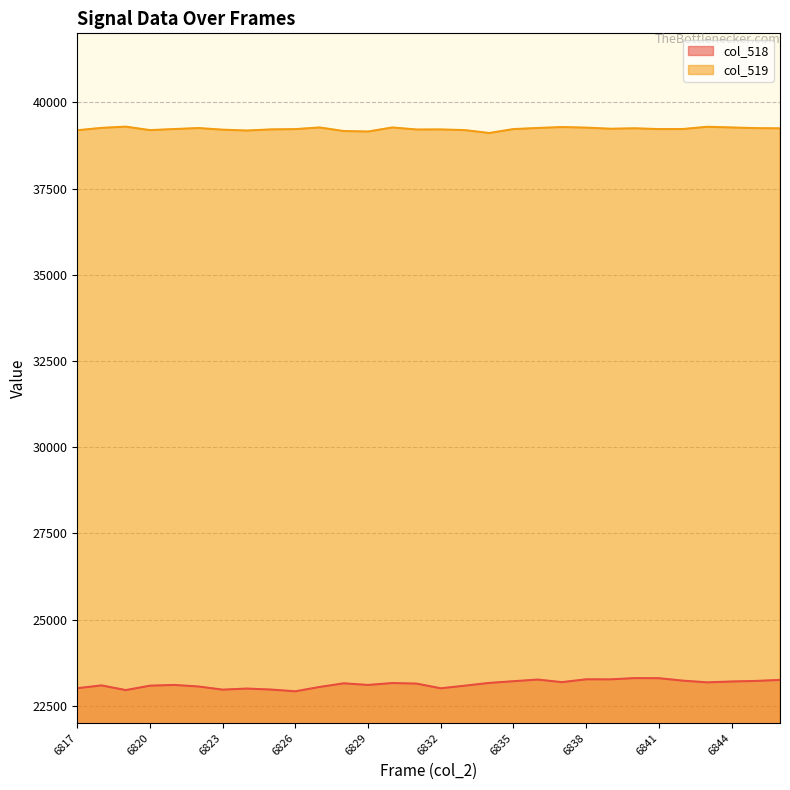

What is the sum of the col_518 values at 6824 and 6839?

46267